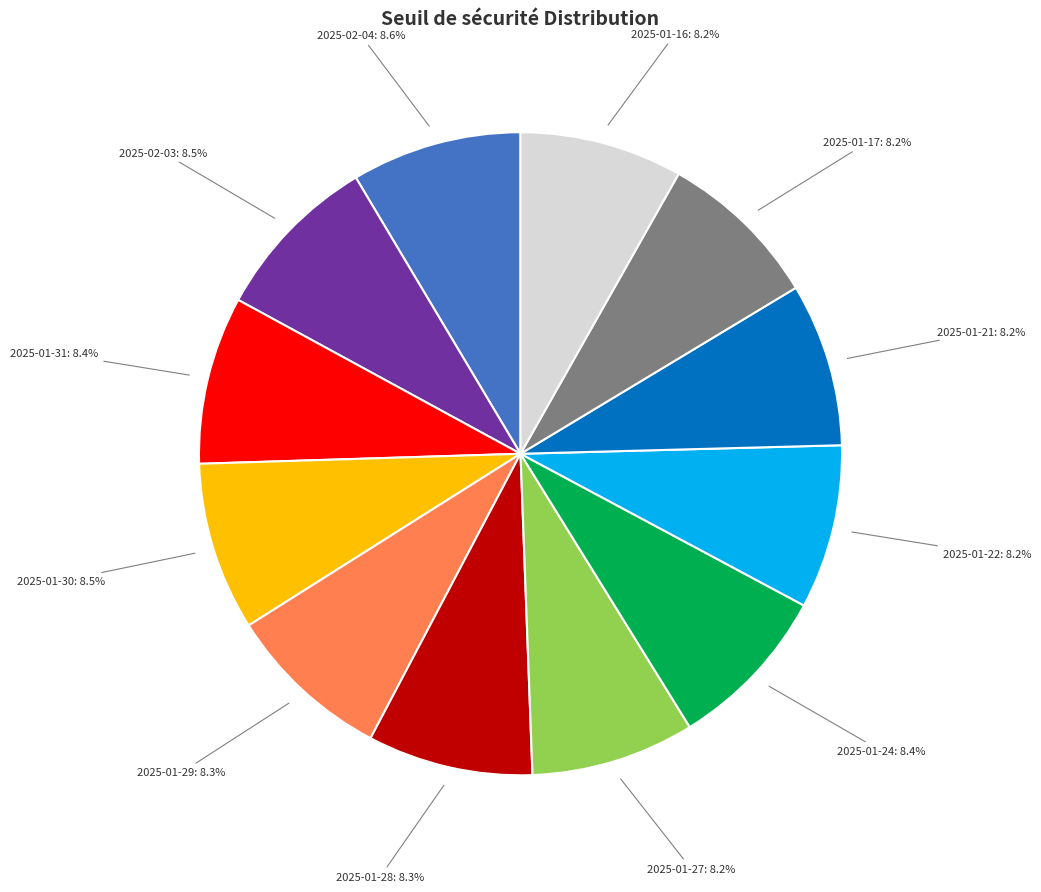

Is there a majority slice in this chart?

No